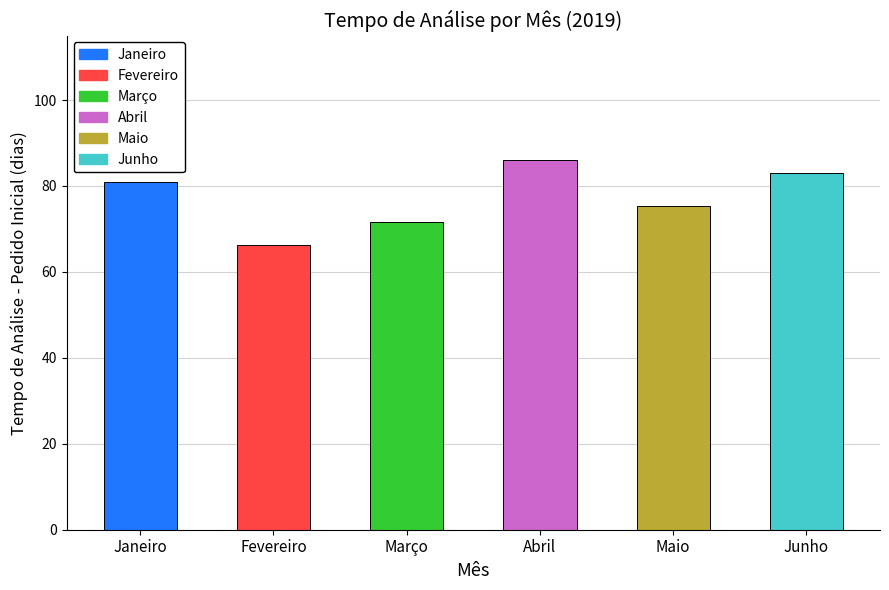

Reading left to right, transcribe all the data shown in this chart.

81.0	66.3	71.6	86.1	75.4	83.0